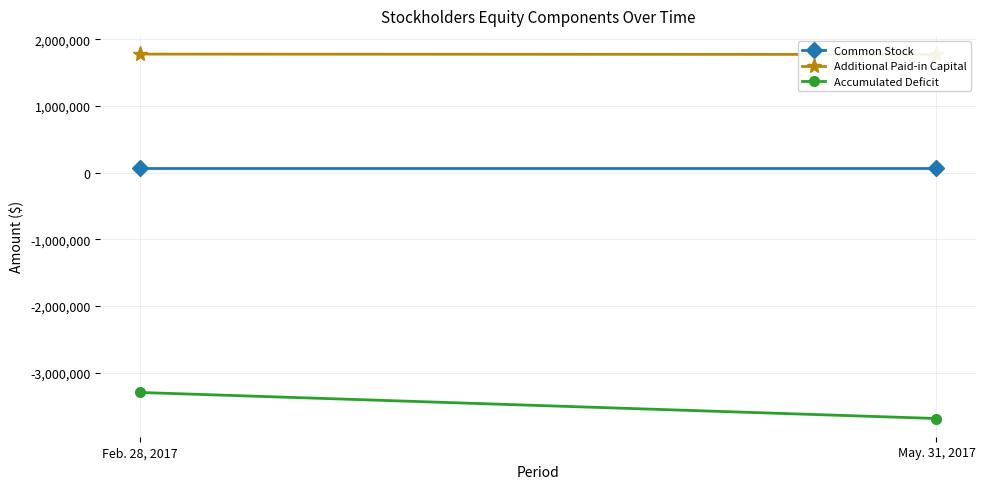

How many categories are shown in the chart?

2